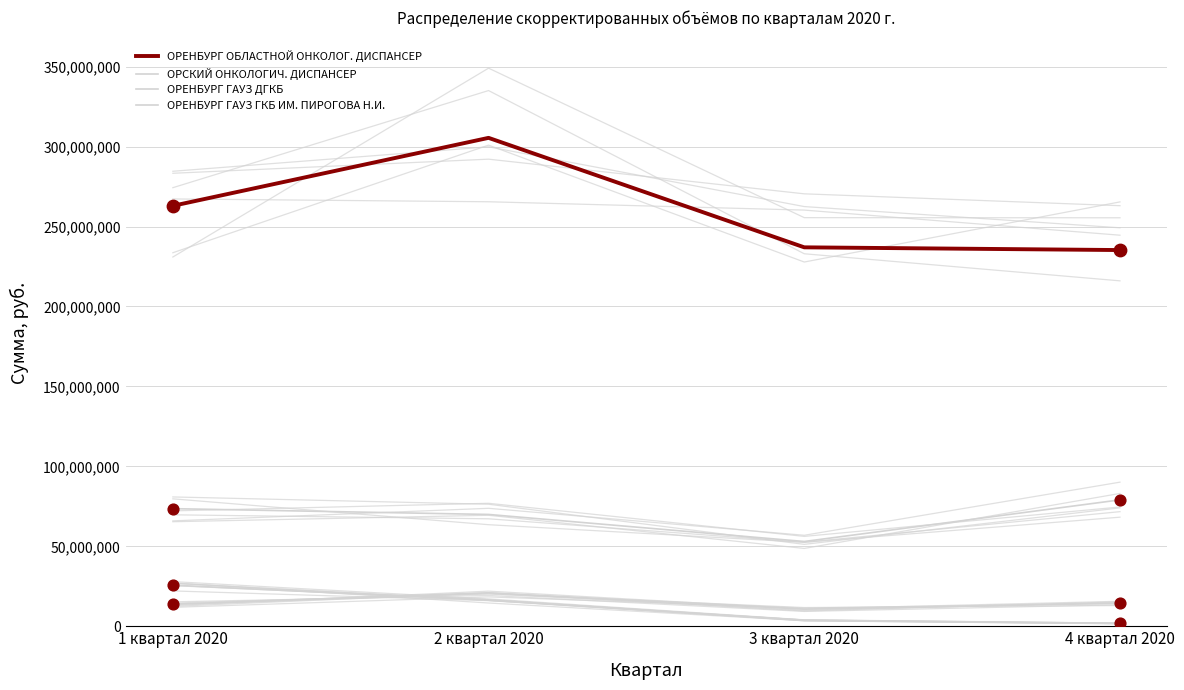

What are all the series names shown in the legend?

ОРЕНБУРГ ОБЛАСТНОЙ ОНКОЛОГ. ДИСПАНСЕР, ОРСКИЙ ОНКОЛОГИЧ. ДИСПАНСЕР, ОРЕНБУРГ ГАУЗ ДГКБ, ОРЕНБУРГ ГАУЗ ГКБ ИМ. ПИРОГОВА Н.И.